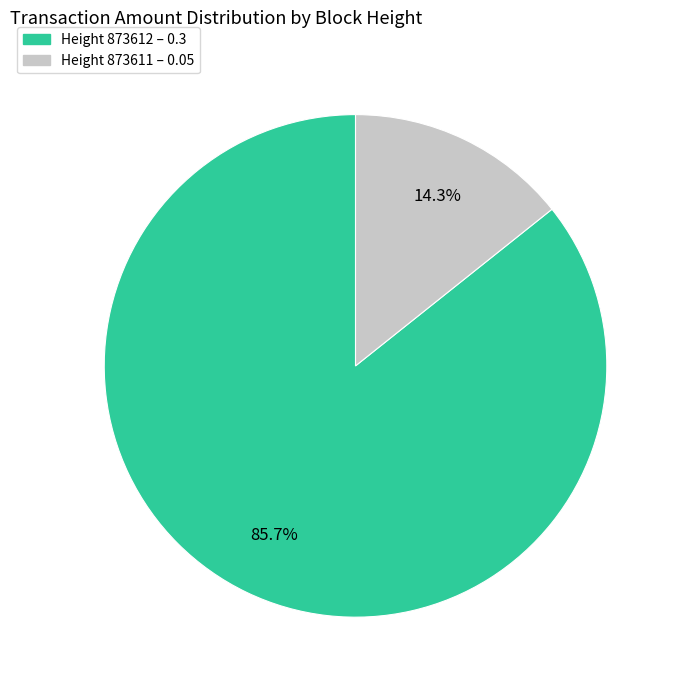

Rank the categories by value from lowest to highest.

Height 873611 – 0.05, Height 873612 – 0.3